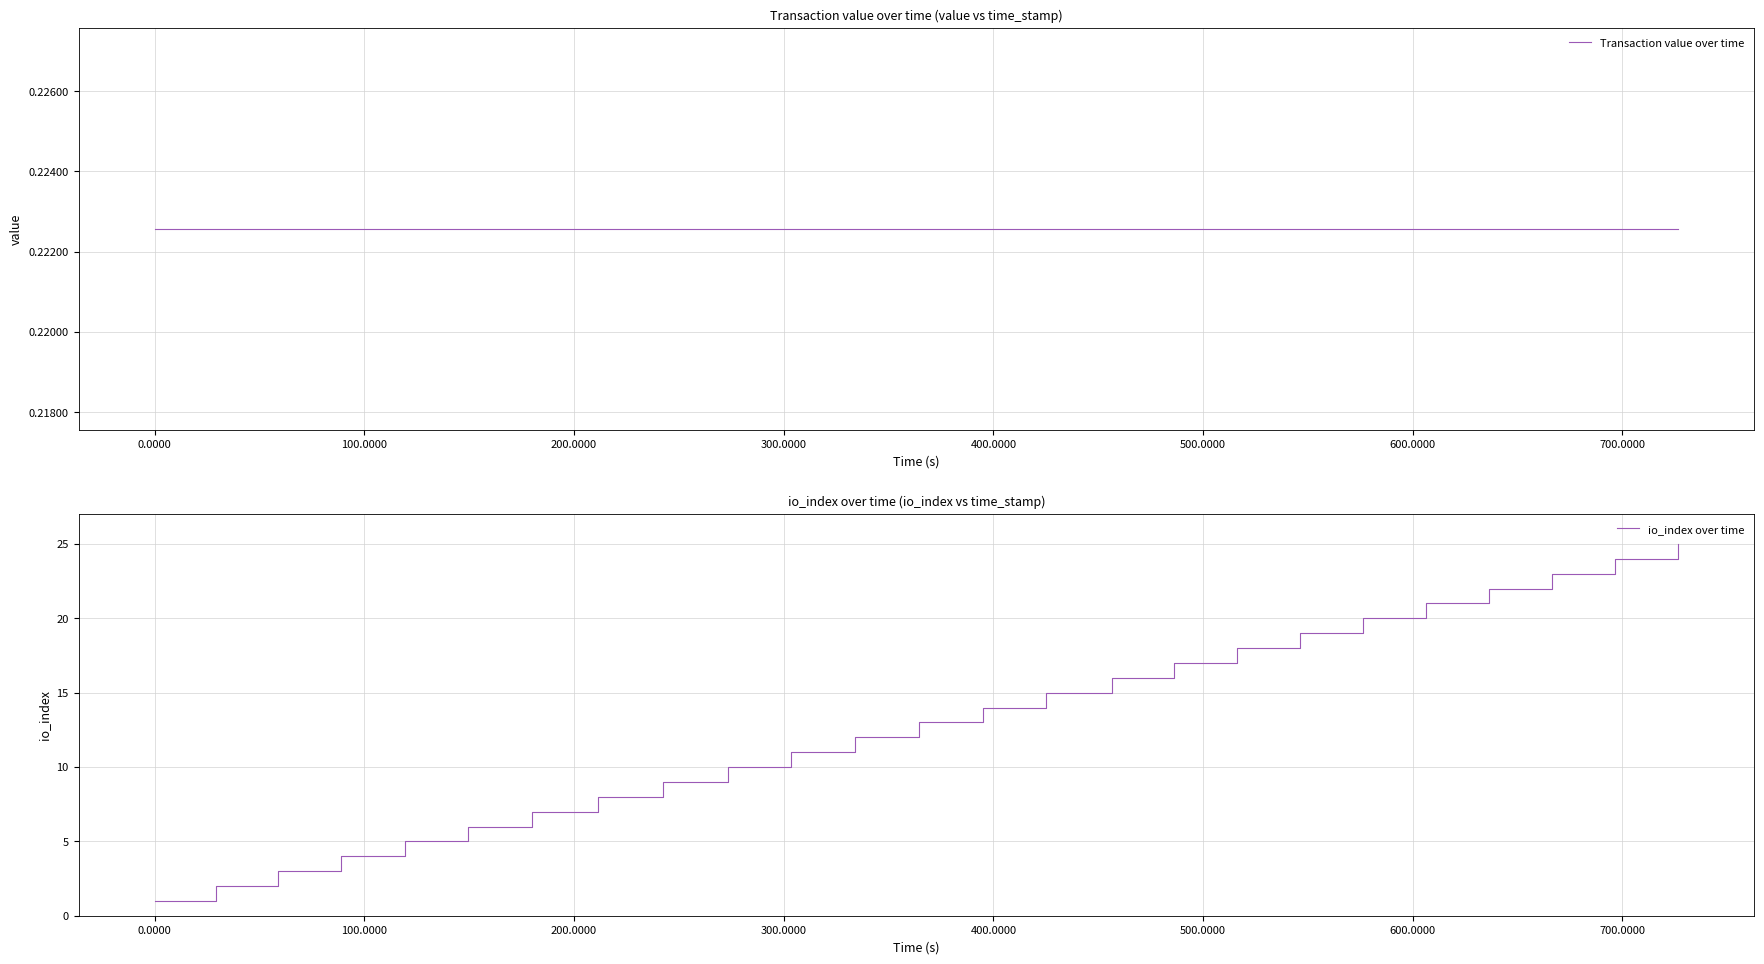

True or false: io_index over time and Transaction value over time intersect in this chart.

False